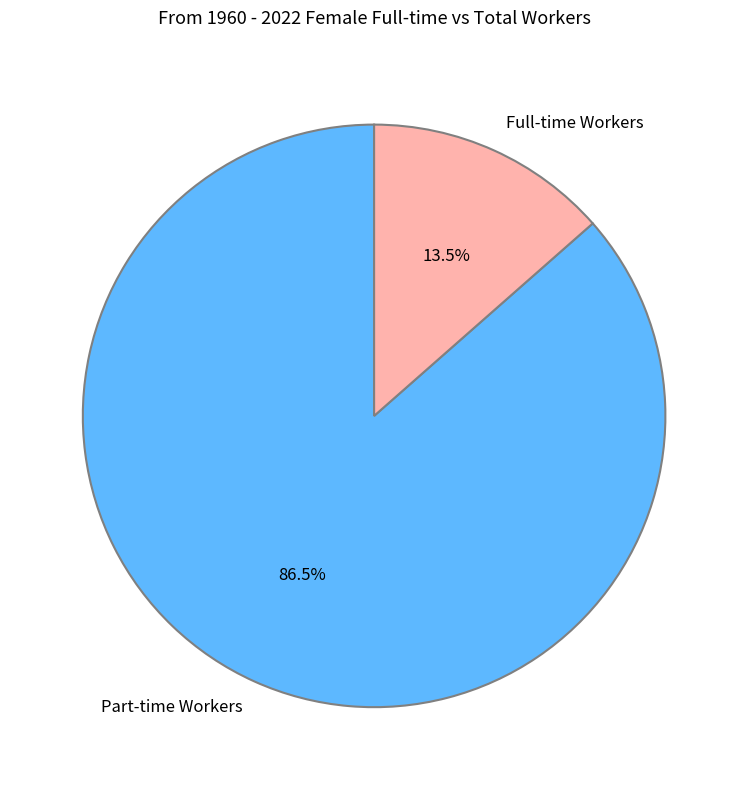

Rank the categories by value from lowest to highest.

Full-time Workers, Part-time Workers